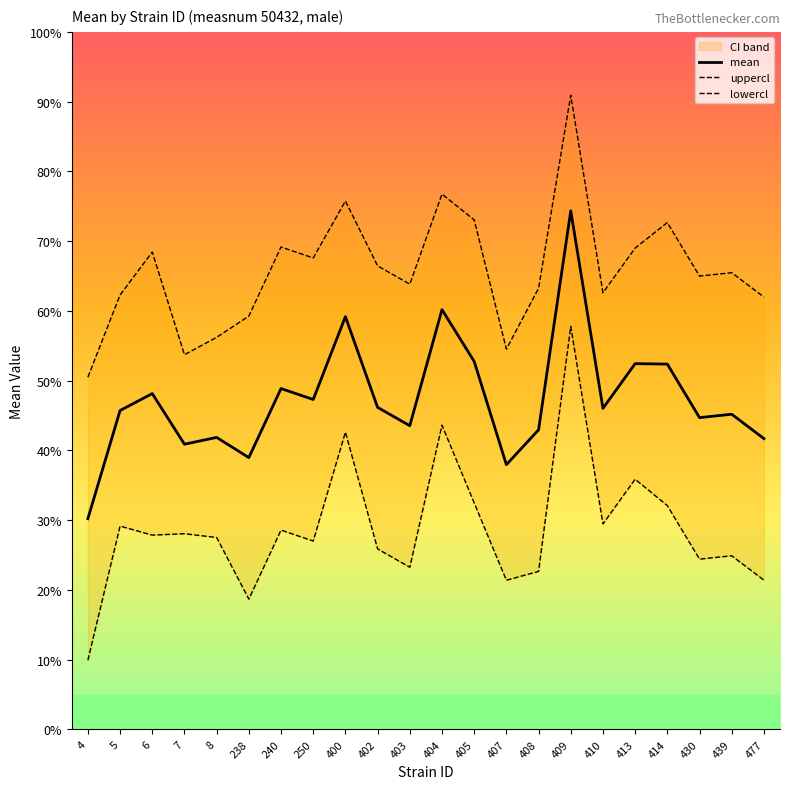

How many interior local peaks does the mean series have?

8